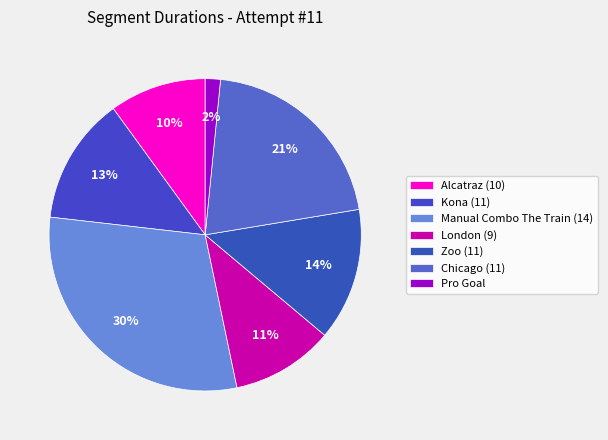

Which category has the biggest portion of the pie?

Manual Combo The Train (14)